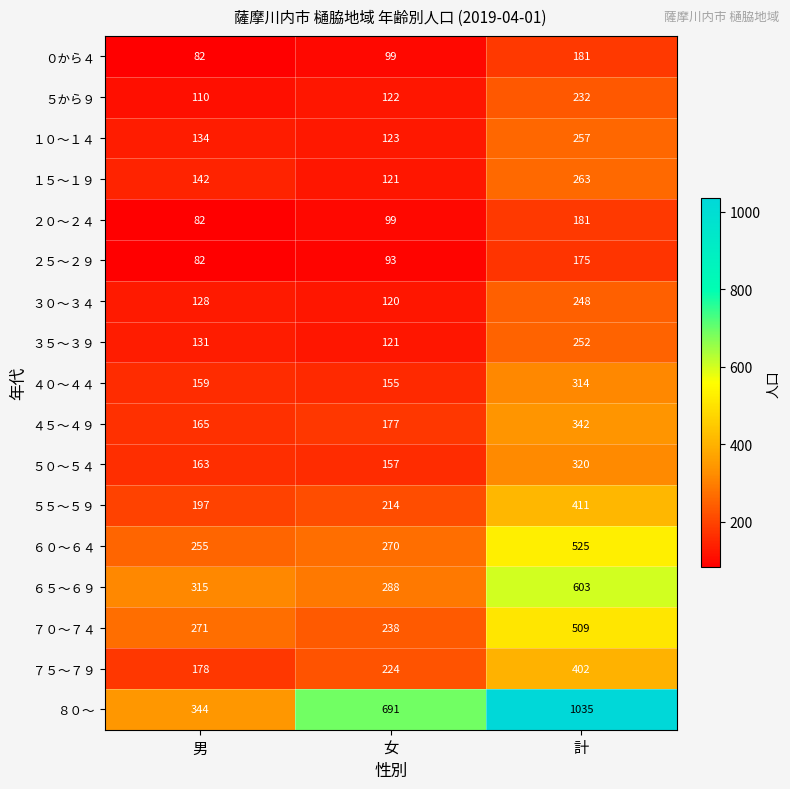

What is the difference between the maximum and minimum values in the ５から９ series?

122